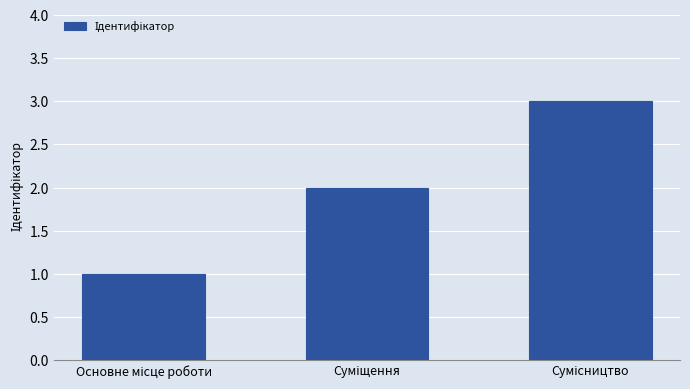

What is the maximum value shown in the chart?

3